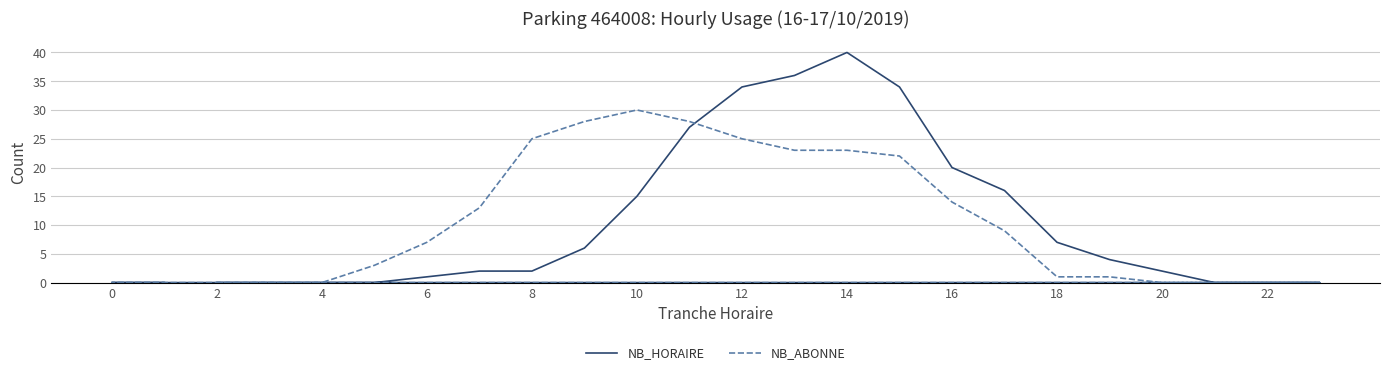

How many data points in NB_ABONNE are above 7?

11